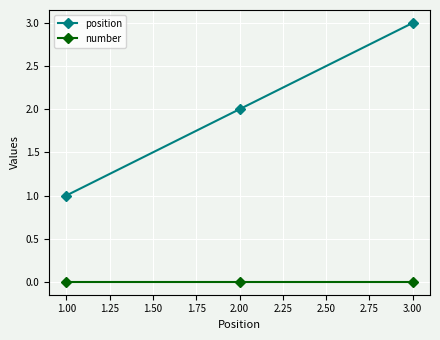

What is the sum of all position values?

6